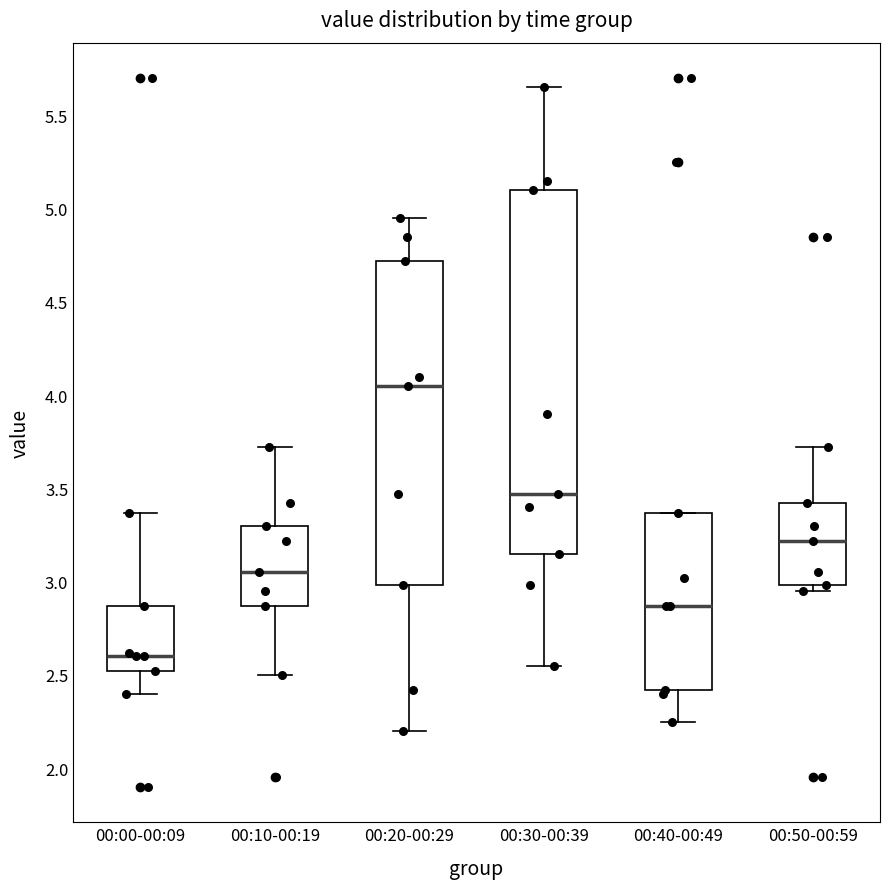

Reading left to right, read every box against the y-axis: the position of its median line, the range the box covers, and the ends of its whiskers. The values are not printed on the chart, so give them approximately, as read against the axis.

00:00-00:09: median 2.60, box 2.50 to 2.85, whiskers 2.40 to 3.35
00:10-00:19: median 3.05, box 2.85 to 3.30, whiskers 2.50 to 3.70
00:20-00:29: median 4.05, box 3.00 to 4.70, whiskers 2.20 to 4.95
00:30-00:39: median 3.45, box 3.15 to 5.10, whiskers 2.55 to 5.65
00:40-00:49: median 2.85, box 2.40 to 3.35, whiskers 2.25 to 3.35
00:50-00:59: median 3.20, box 3.00 to 3.40, whiskers 2.95 to 3.70